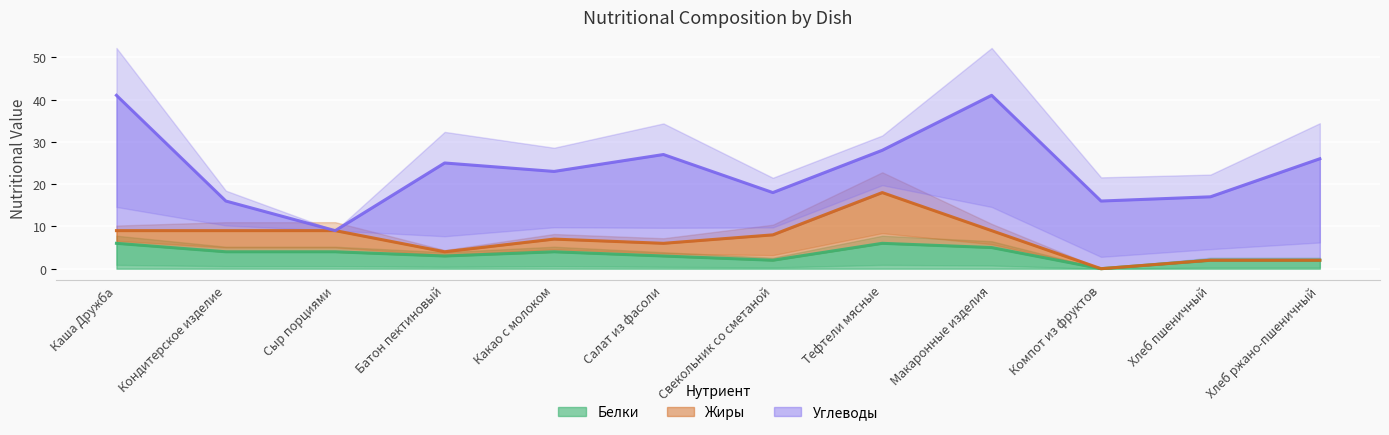

What value does the Белки series have at Салат из фасоли?

3